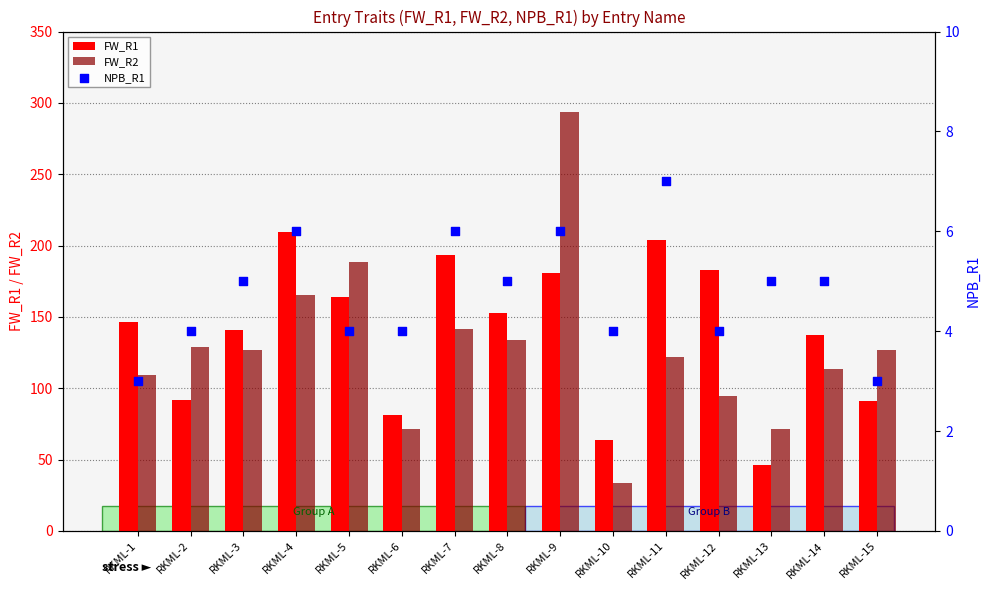

What are all the series names shown in the legend?

FW_R1, FW_R2, NPB_R1